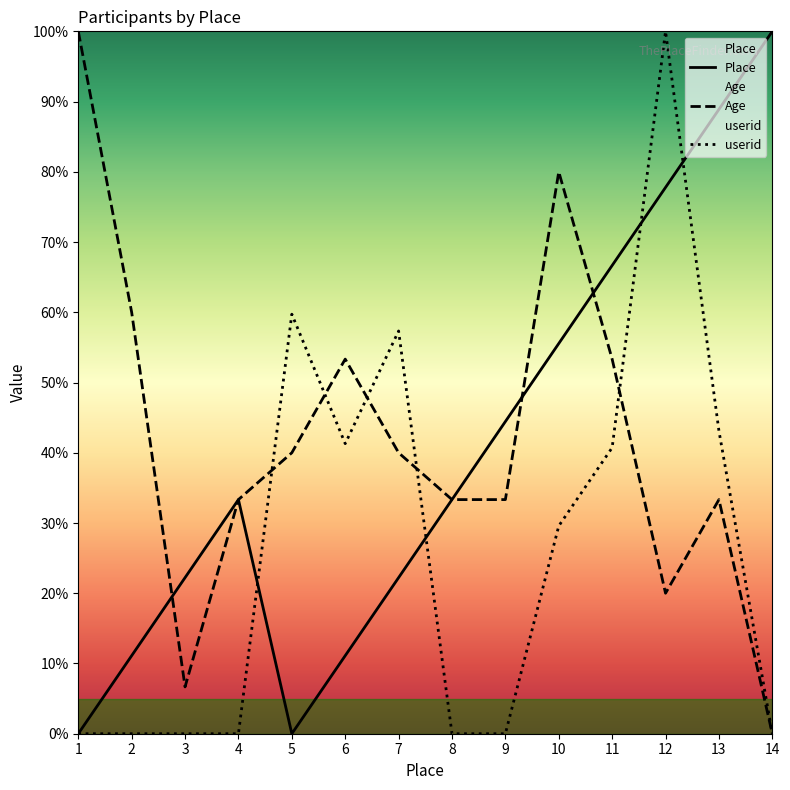

What is the total value across all series at 4?

66.7